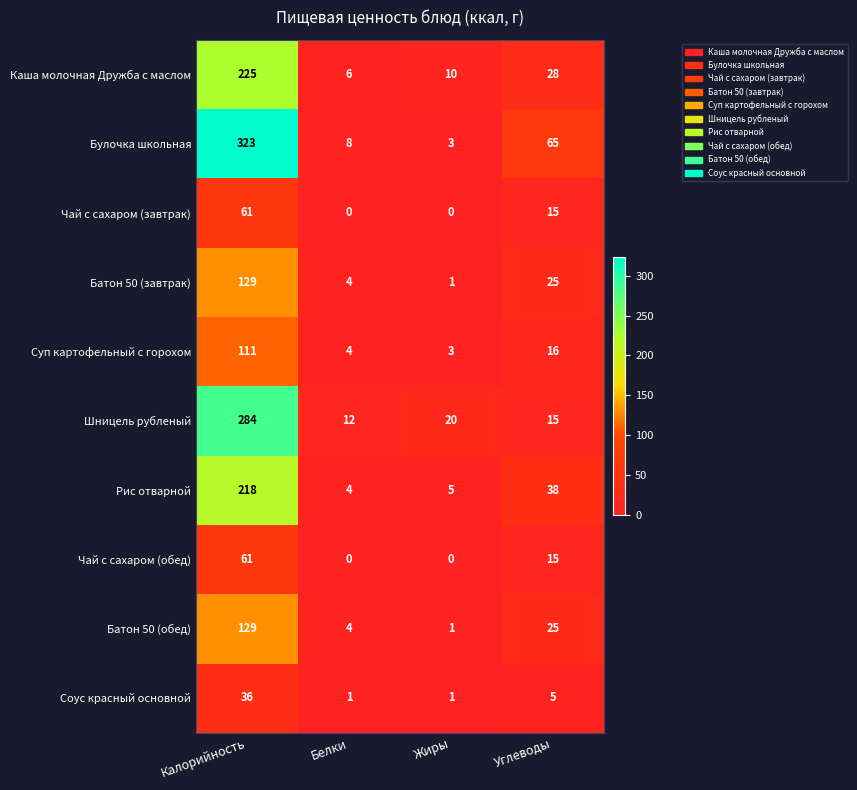

What is the difference between the maximum and second lowest values in the Чай с сахаром (обед) series?

61